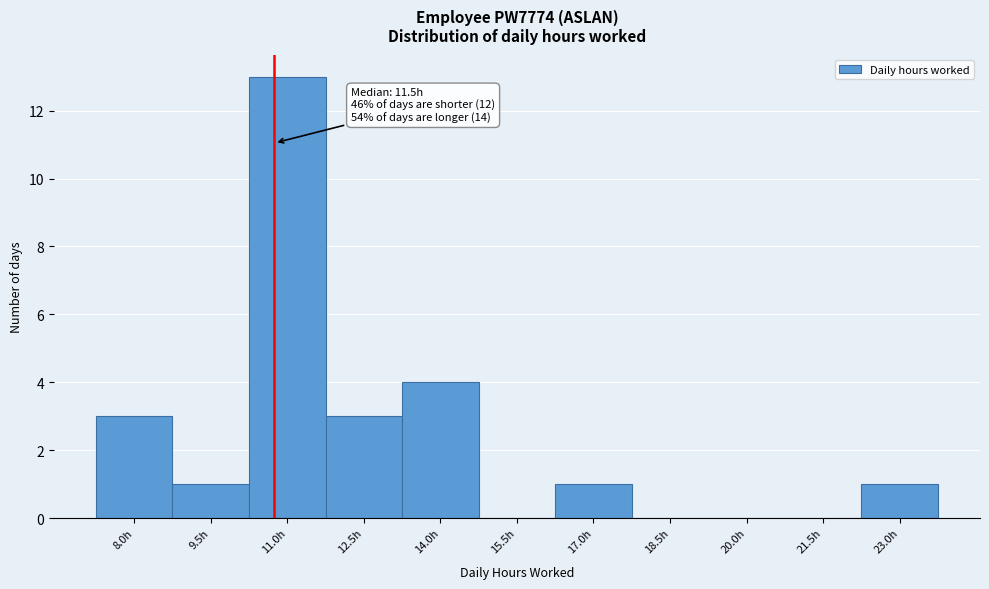

Reading left to right, what are all the values shown in this chart?

8.0h=3	9.5h=1	11.0h=13	12.5h=3	14.0h=4	15.5h=0	17.0h=1	18.5h=0	20.0h=0	21.5h=0	23.0h=1